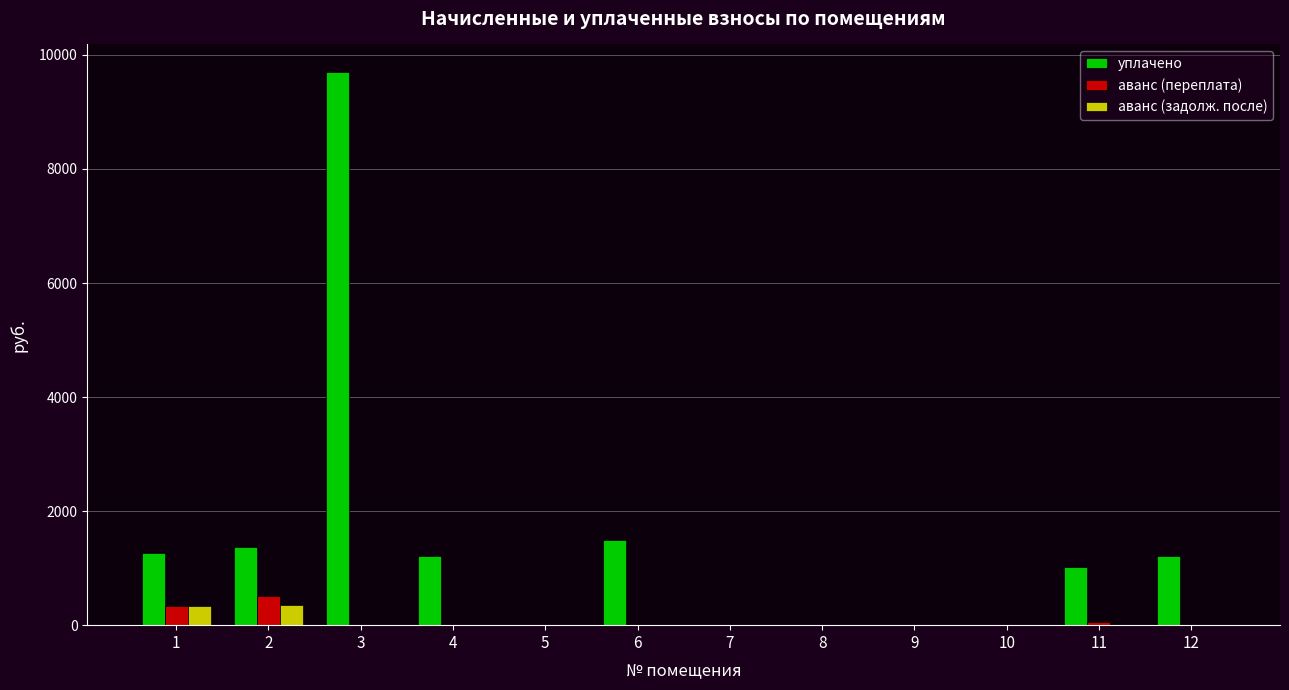

What is the highest value of the аванс (переплата) series?

518.4